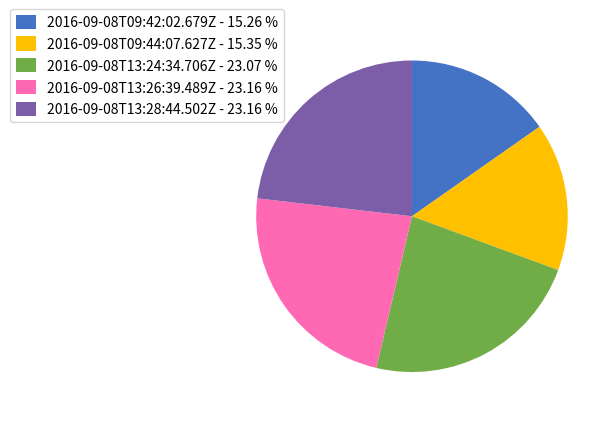

Between 2016-09-08T13:28:44.502Z and 2016-09-08T09:44:07.627Z, which is larger?

2016-09-08T13:28:44.502Z